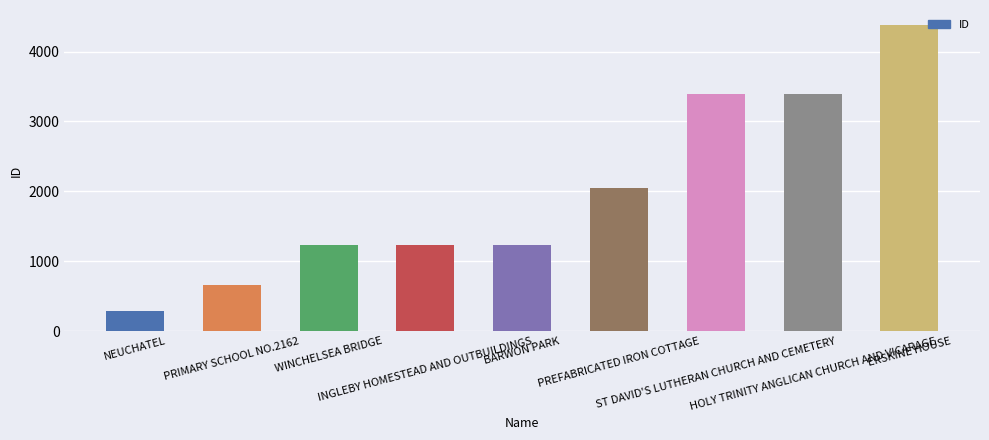

How many data points does each series have?

9